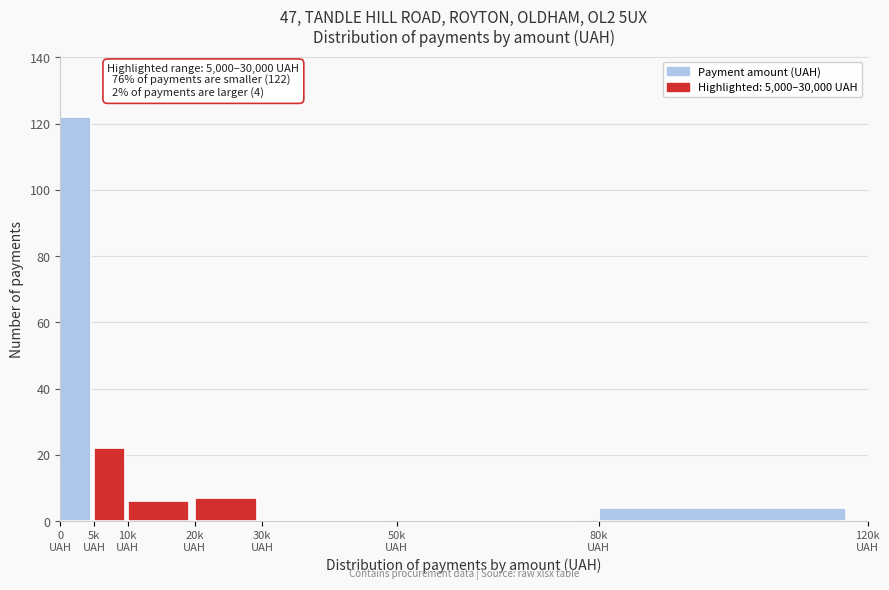

What is the greatest value displayed?

122